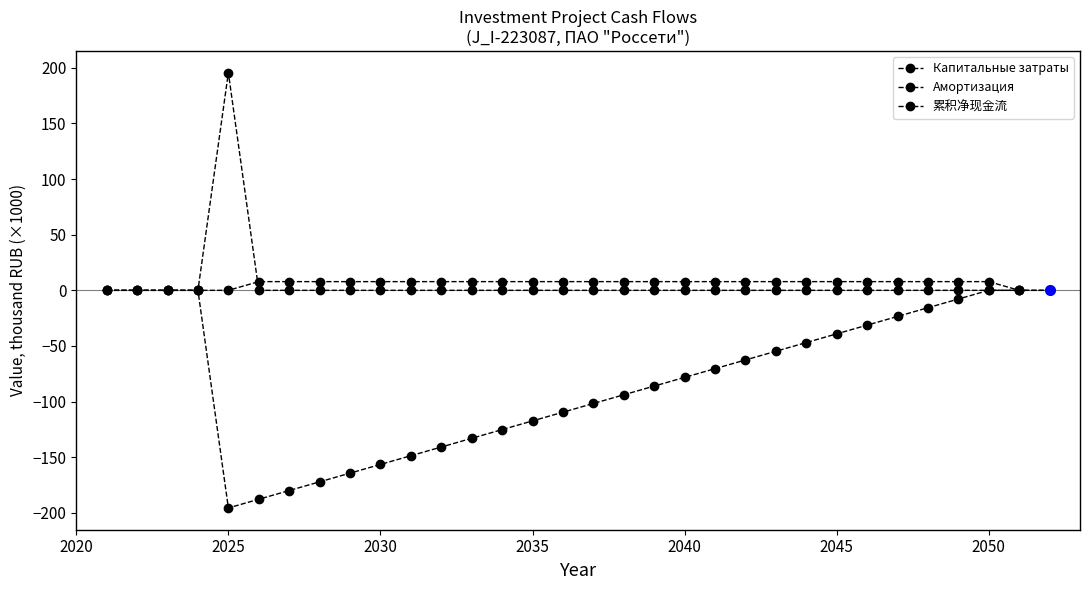

List the labels in order of value, smallest first.

2021, 2022, 2023, 2024, 2026, 2027, 2028, 2029, 2030, 2031, 2032, 2033, 2034, 2035, 2036, 2037, 2038, 2039, 2040, 2041, 2042, 2043, 2044, 2045, 2046, 2047, 2048, 2049, 2050, 2051, 2052, 2025